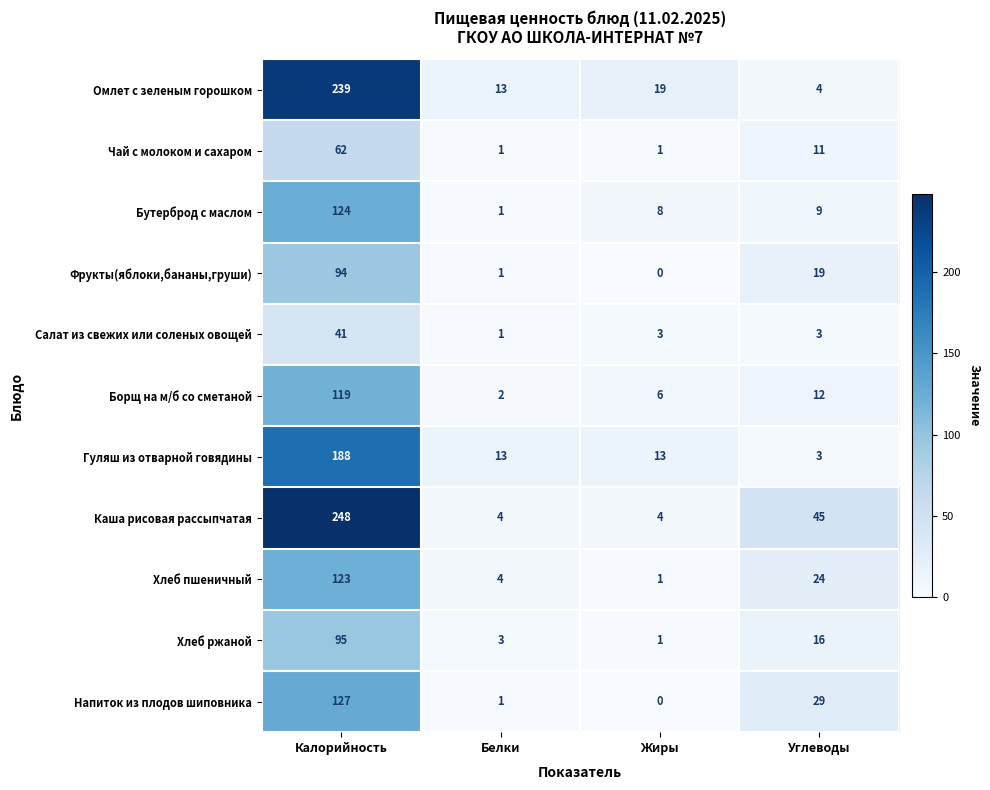

At which label does Борщ на м/б со сметаной reach its peak?

Калорийность